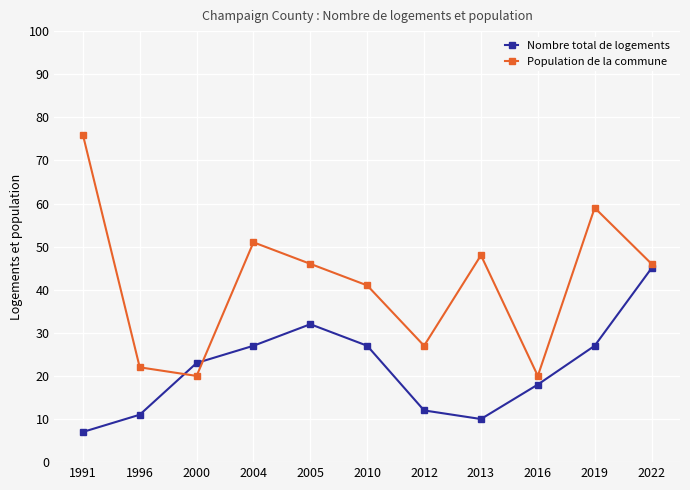

How many intersections are there between Population de la commune and Nombre total de logements?

2